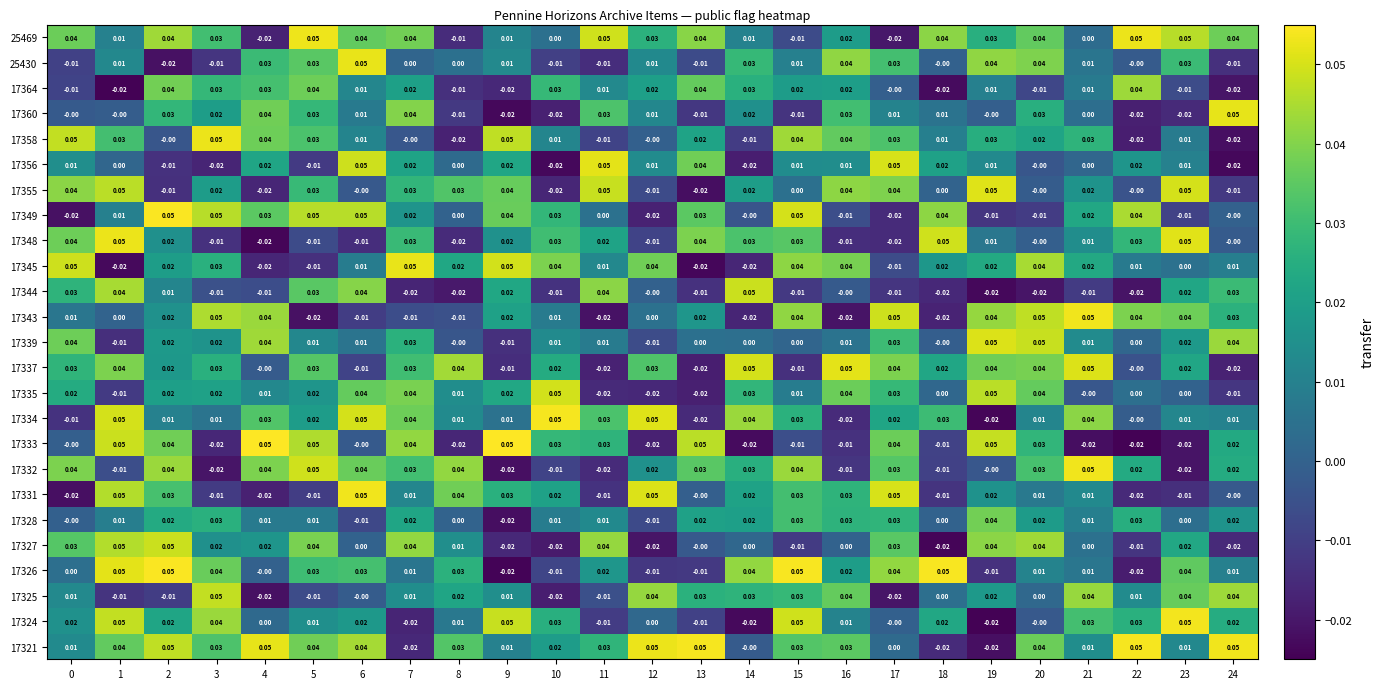

Is the value of 17326 at 19 greater than the value of 17364 at 14?

No